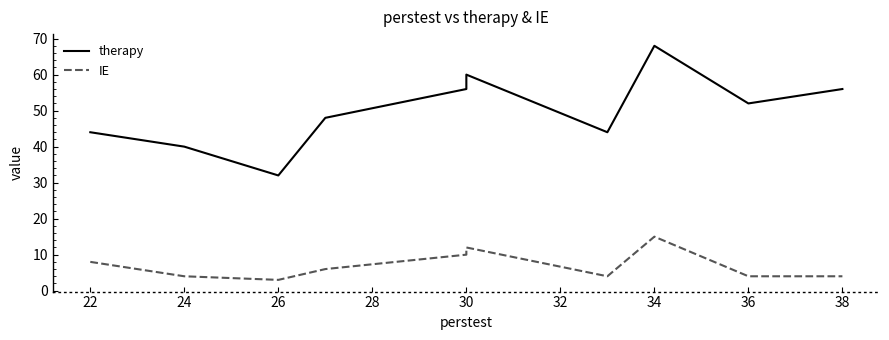

Rank the series by their average value, from lowest to highest.

IE, therapy